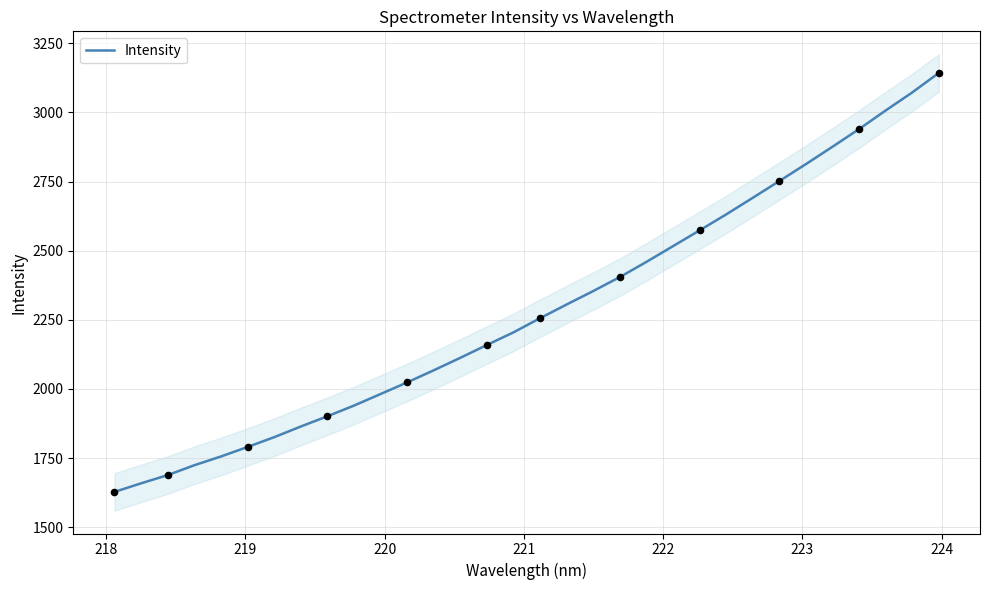

What is the minimum value for Intensity?

1627.6